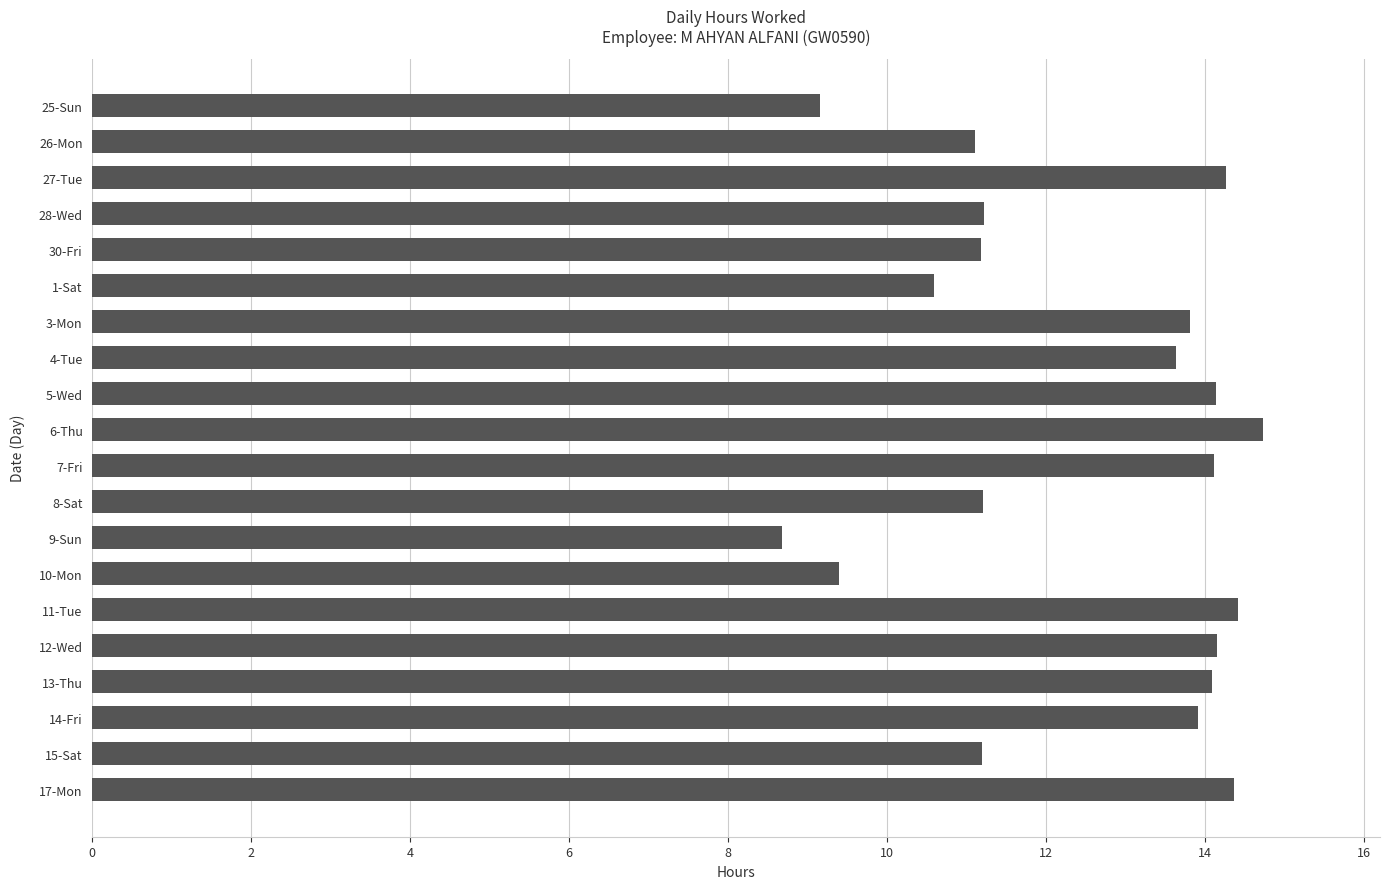

What is the label of the 7th bar from the bottom?

10-Mon